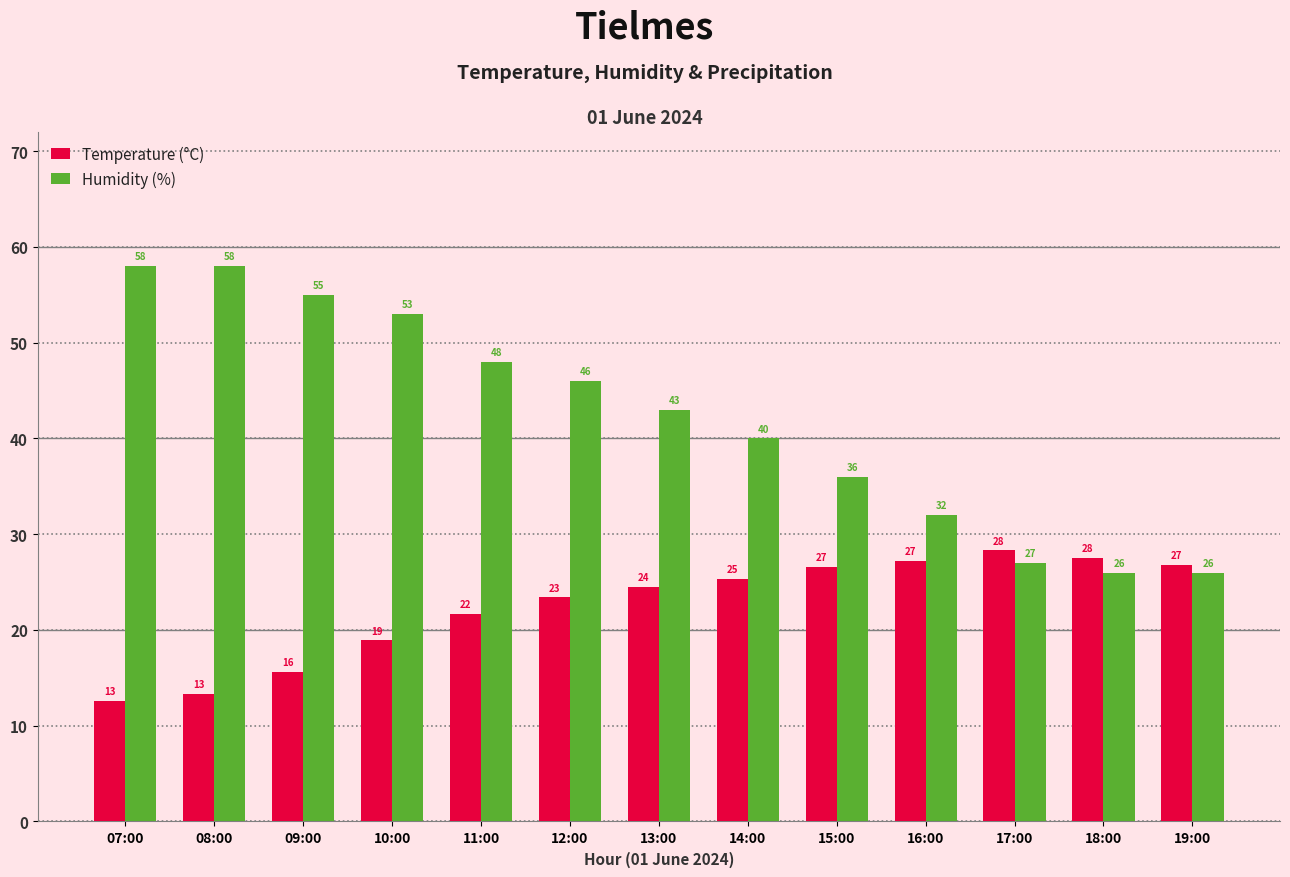

True or false: Temperature (°C) has a value of 12.6 at 07:00.

True